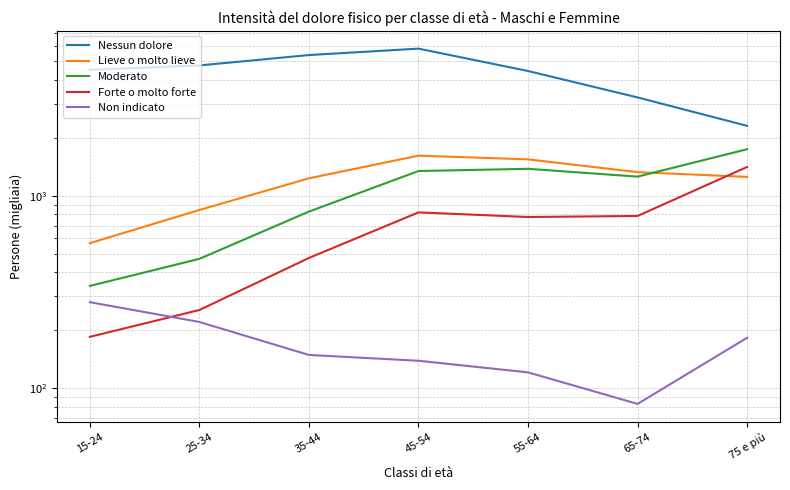

The Moderato series shows 1743 at 75 e più. True or false?

True